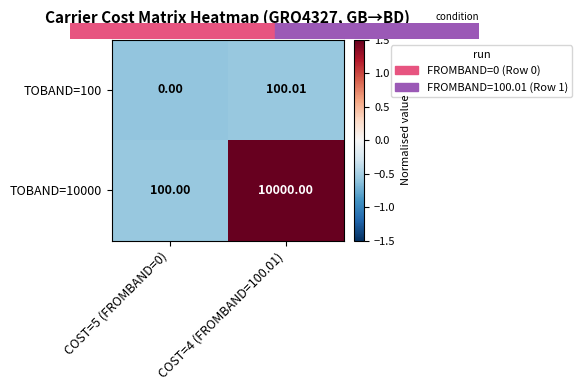

Between COST=5 (FROMBAND=0) and COST=4 (FROMBAND=100.01), which series saw the biggest shift?

TOBAND=10000